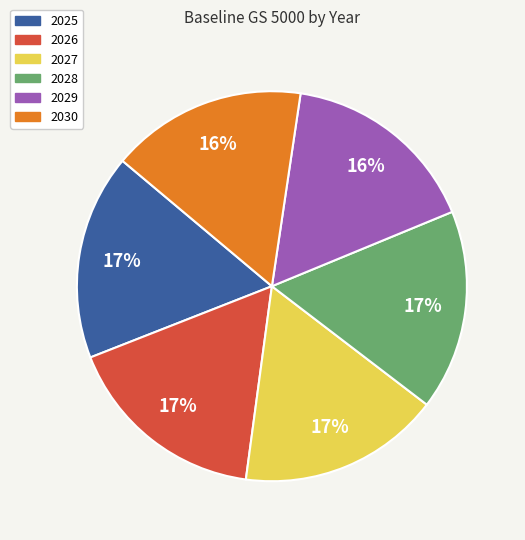

Does any single category account for the majority?

No